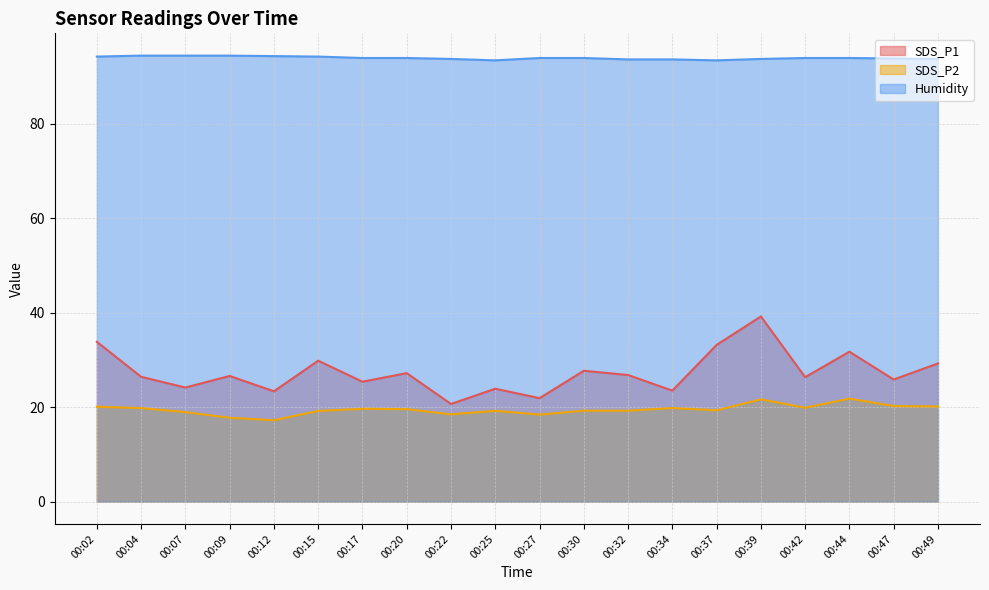

Rank the series by their maximum value, from highest to lowest.

Humidity, SDS_P1, SDS_P2